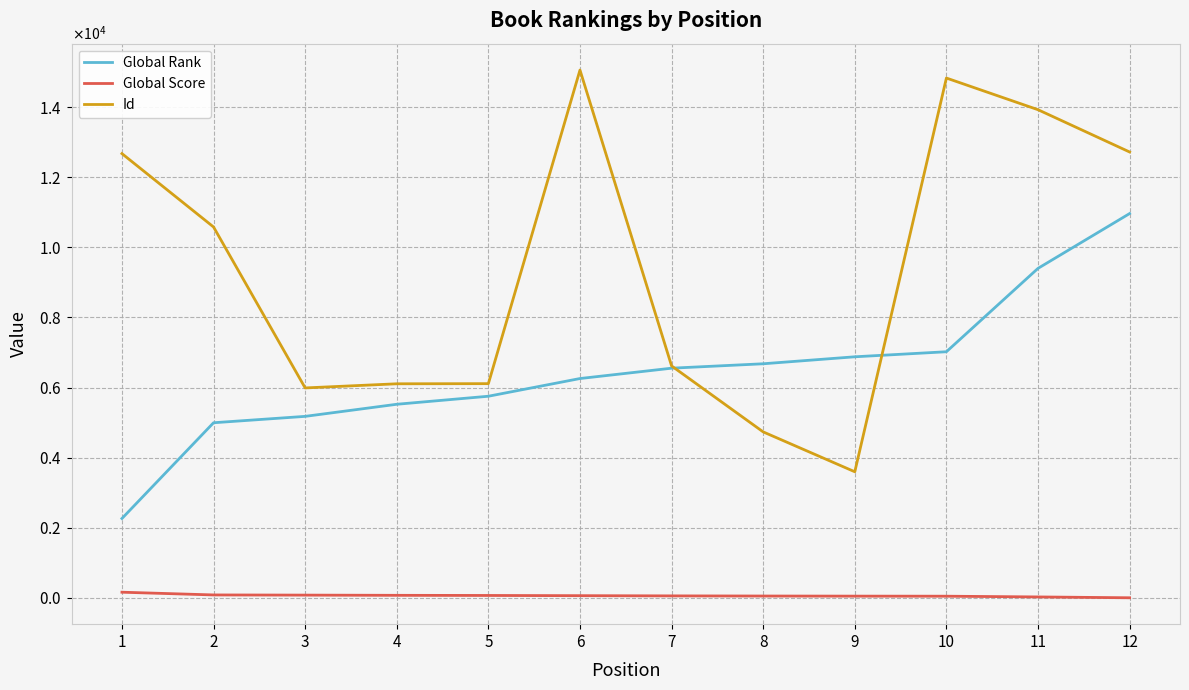

Is this an area chart (filled region under the line)?

No